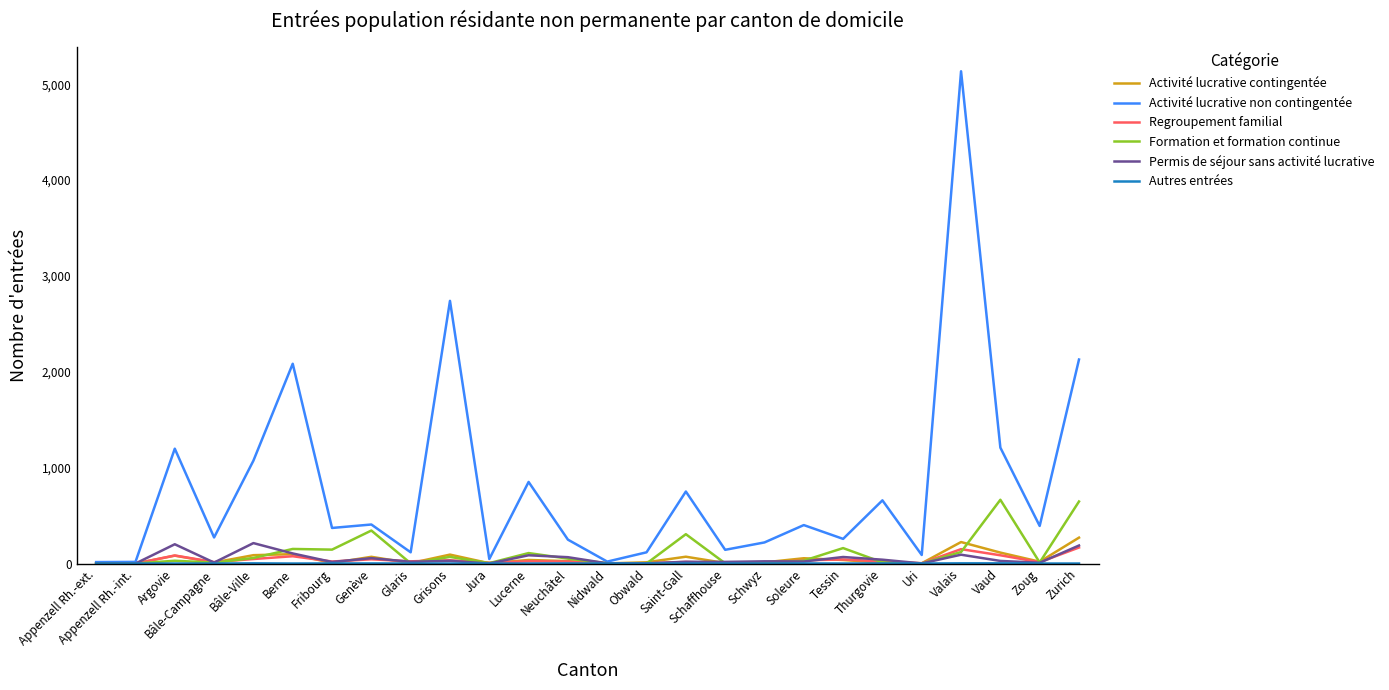

Where is Activité lucrative non contingentée nearest to the value 2575?

Grisons